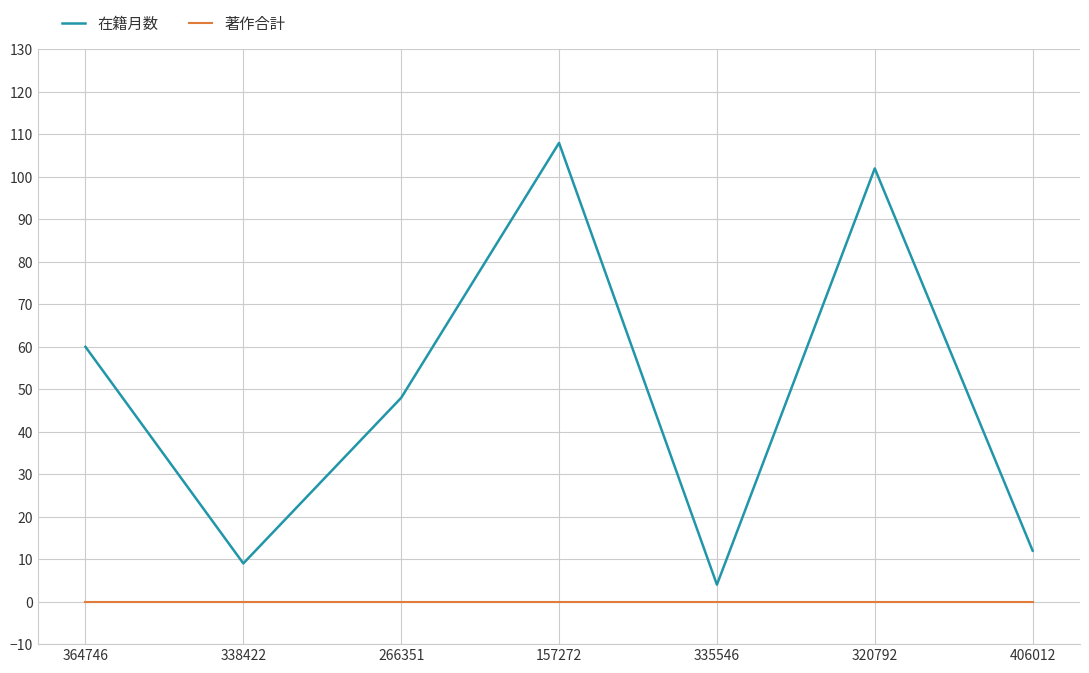

True or false: 著作合計 and 在籍月数 cross at least once.

False